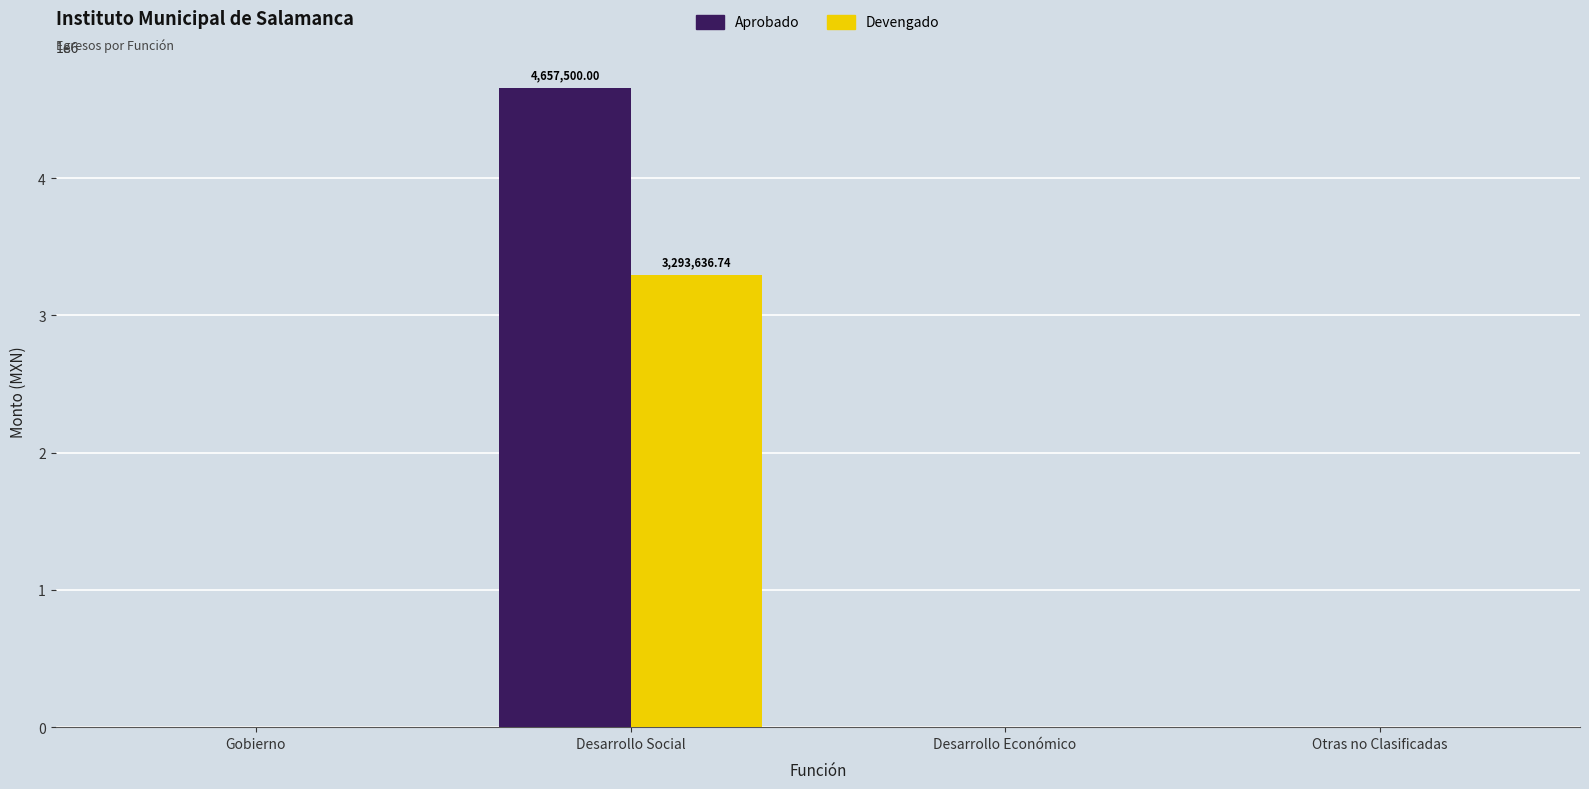

The value of Devengado at Desarrollo Social is 3293636.7. True or false?

True